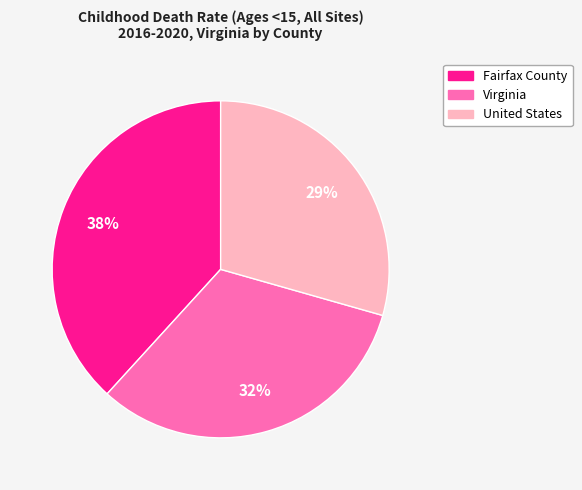

Is it true that Fairfax County is 49% of the pie?

False